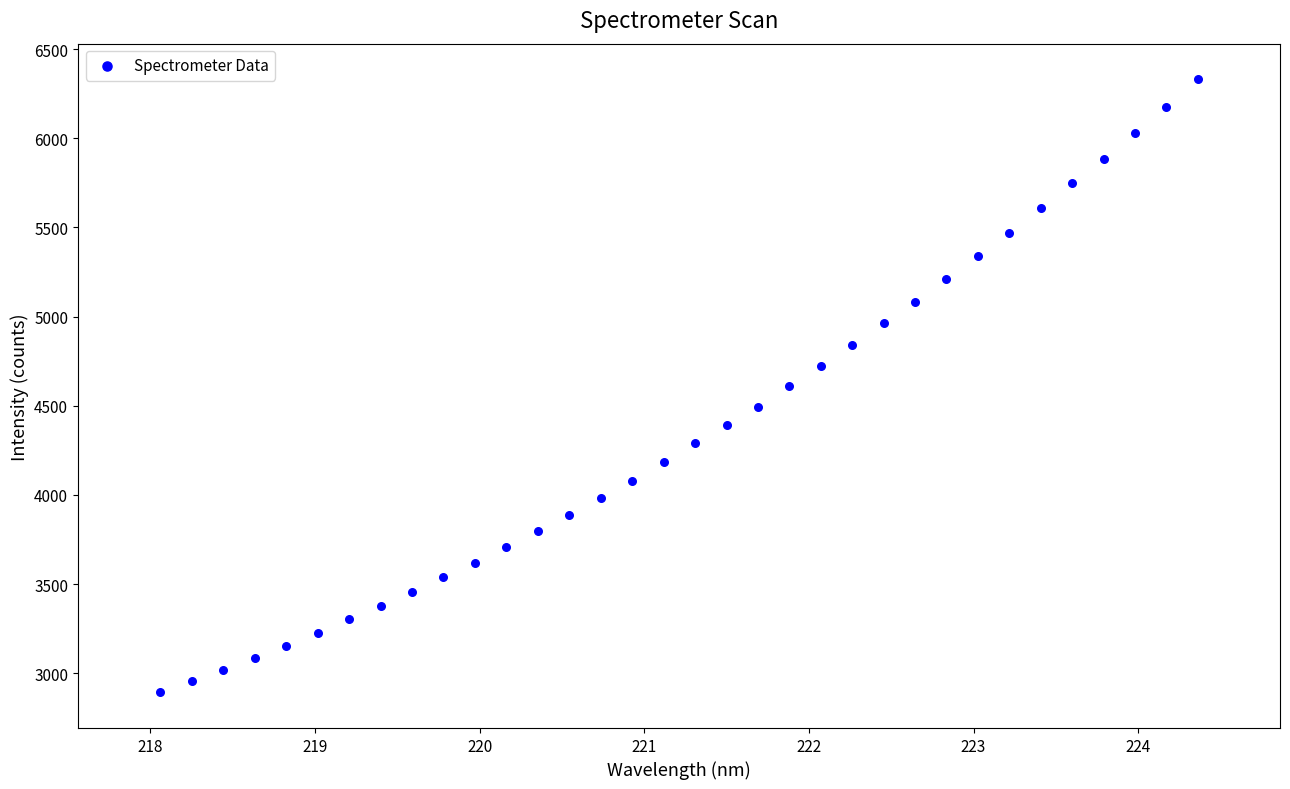

What is the range of X values (max minus min)?

6.3